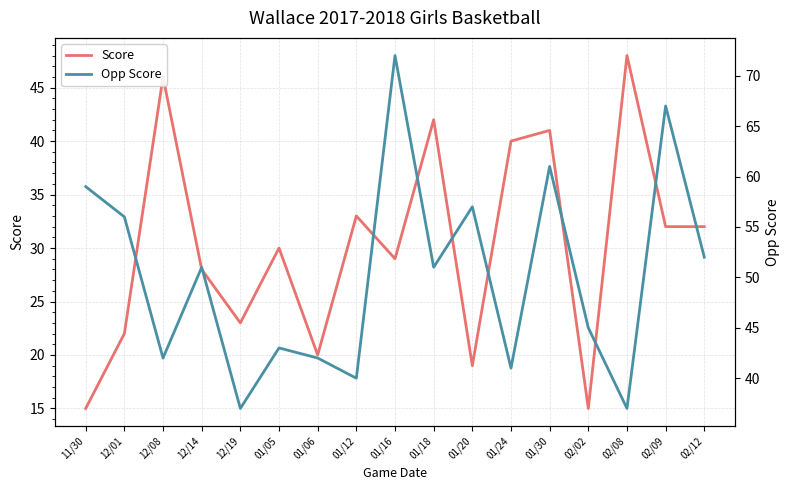

Does the chart have visible grid lines?

Yes